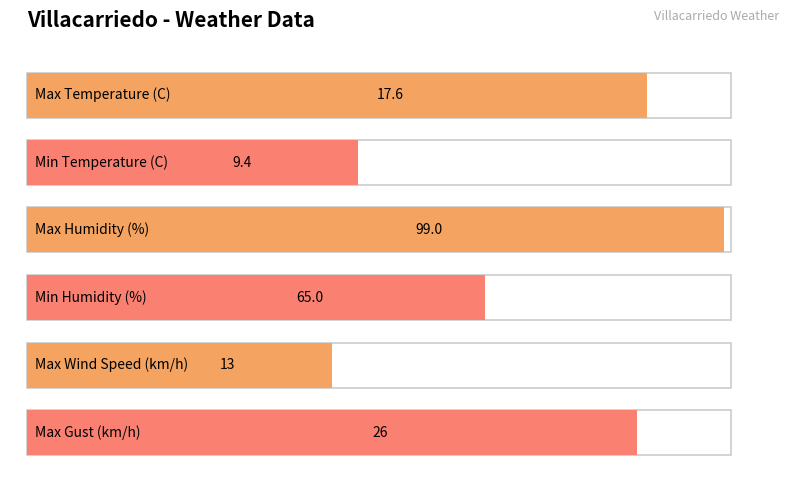

What is the lowest value of the Humidity (%) series?

65.0